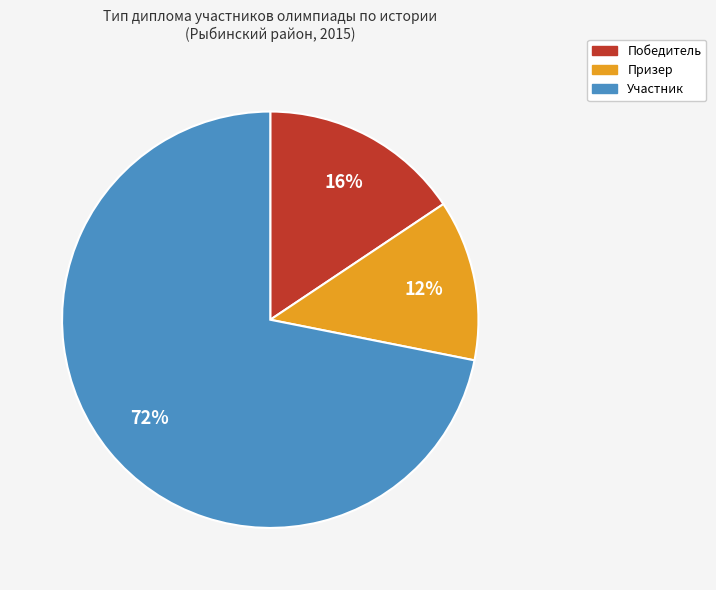

To the nearest percent, what percentage of the pie is Участник?

72%